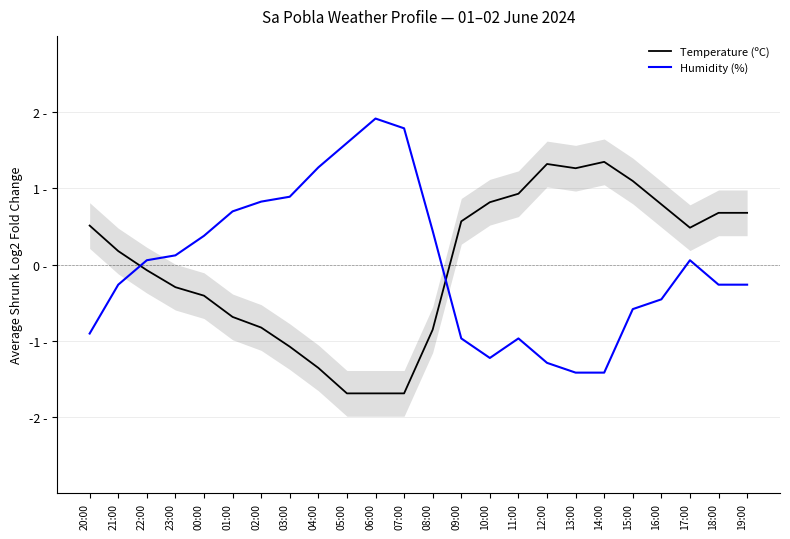

How many lines are shown in the chart?

2